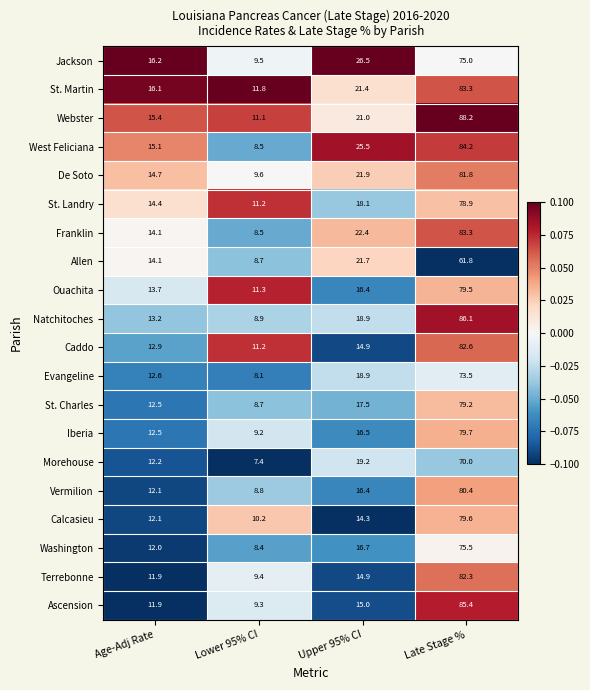

How many data points in St. Martin are above 21?

2